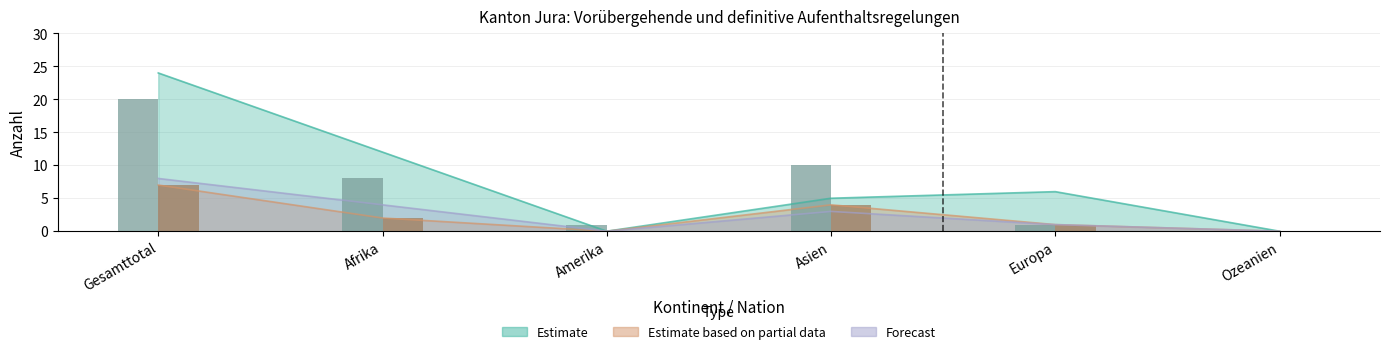

Reading right to left, extract all data points from this chart.

VA Total (col_2): Ozeanien=0	Europa=1	Asien=10	Amerika=1	Afrika=8	Gesamttotal=20
Erlöschen VA (col_6): Ozeanien=0	Europa=1	Asien=4	Amerika=0	Afrika=2	Gesamttotal=7